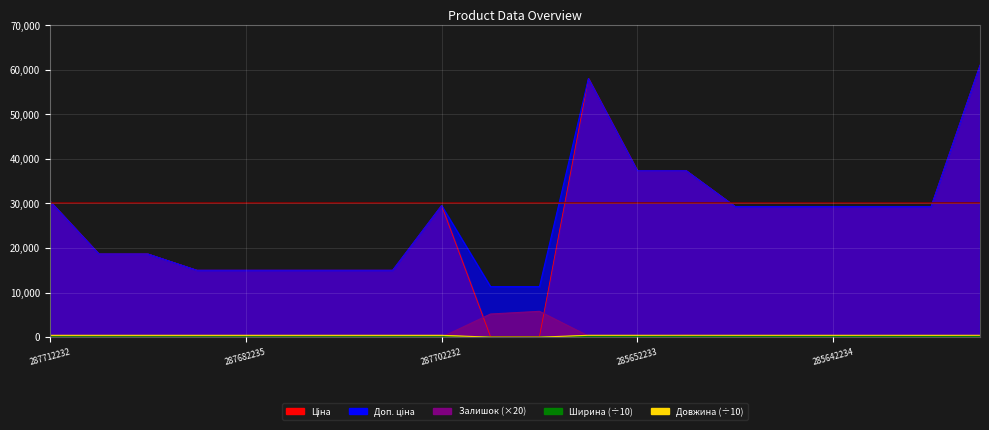

True or false: Ширина and Залишок intersect in this chart.

True